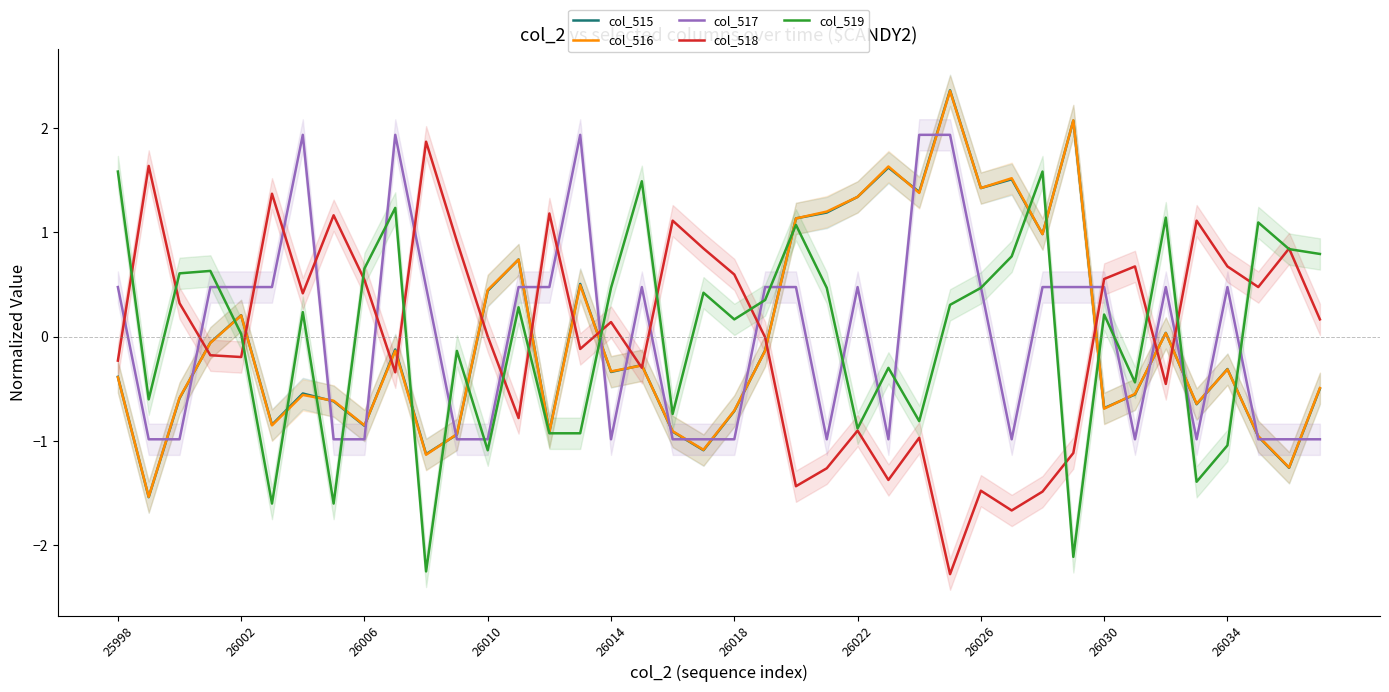

How many lines are shown in the chart?

5